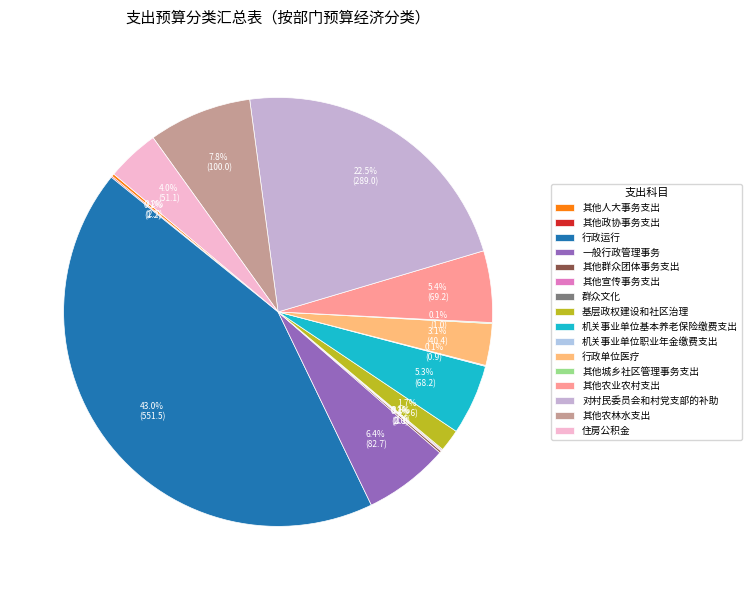

What is the largest slice in the pie chart?

行政运行